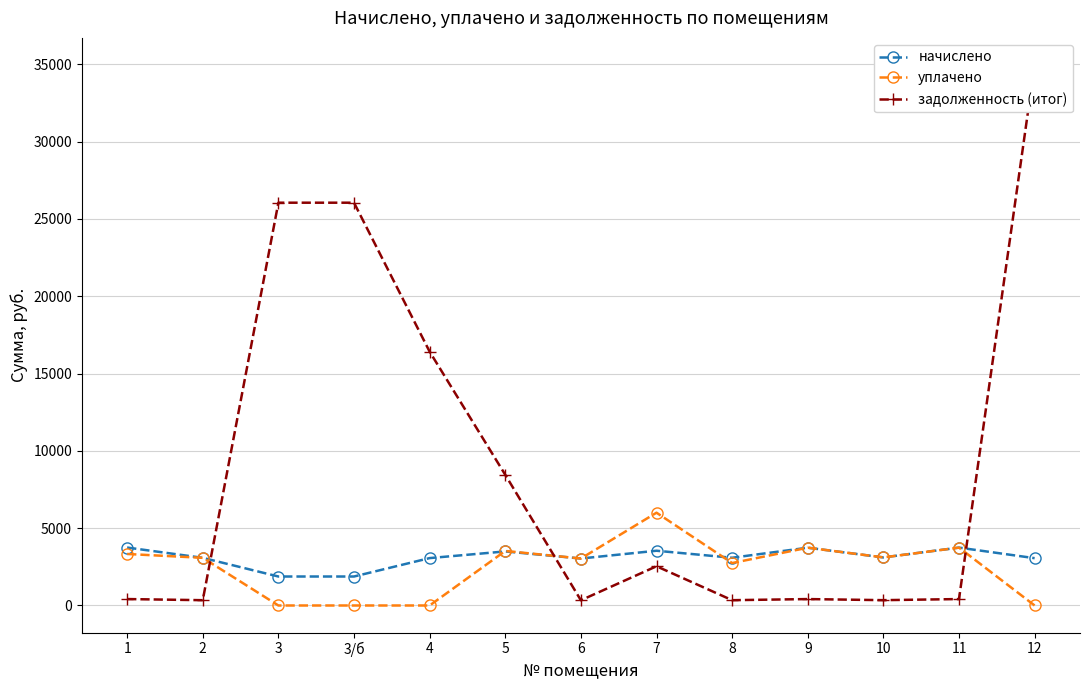

How many data points in начислено are less than 3086?

6